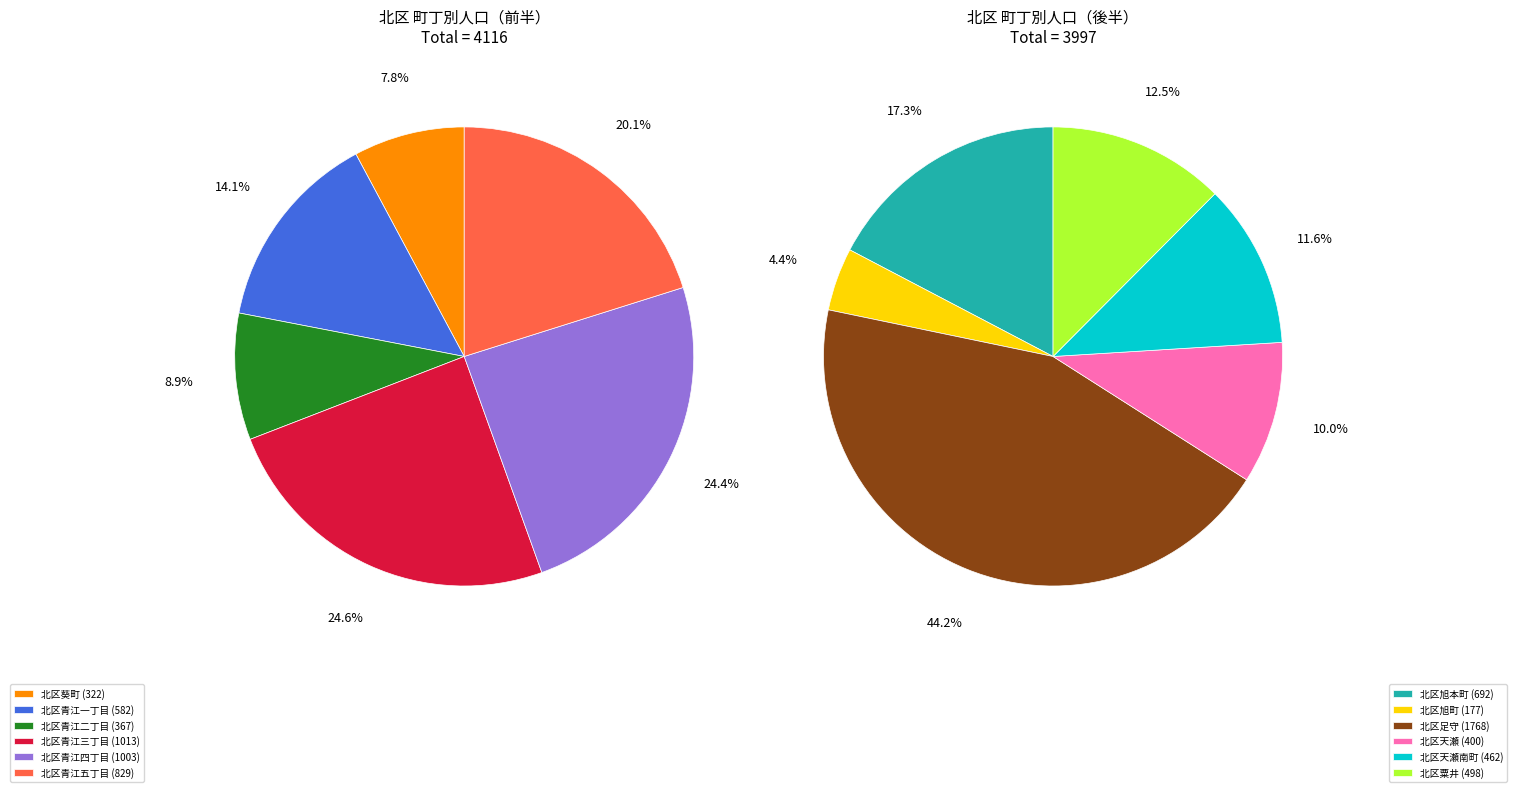

True or false: 北区青江三丁目 accounts for 23% of the total.

False